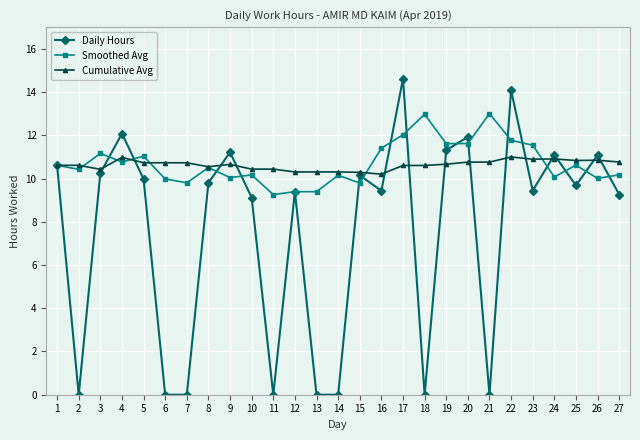

How many categories are shown in the chart?

27